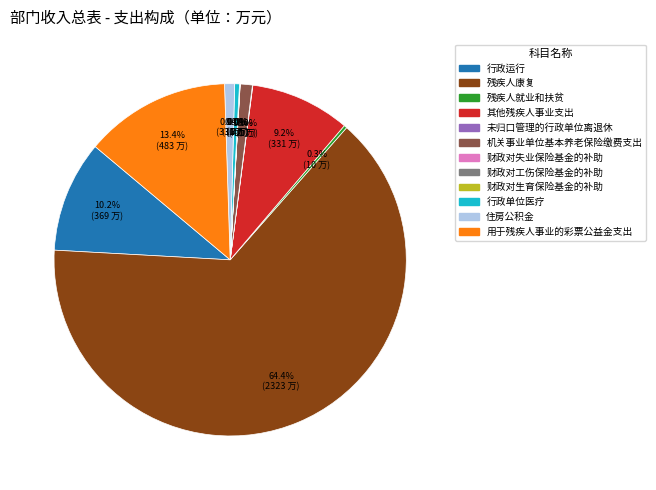

How much of the chart is everything except 其他残疾人事业支出?

90.8%